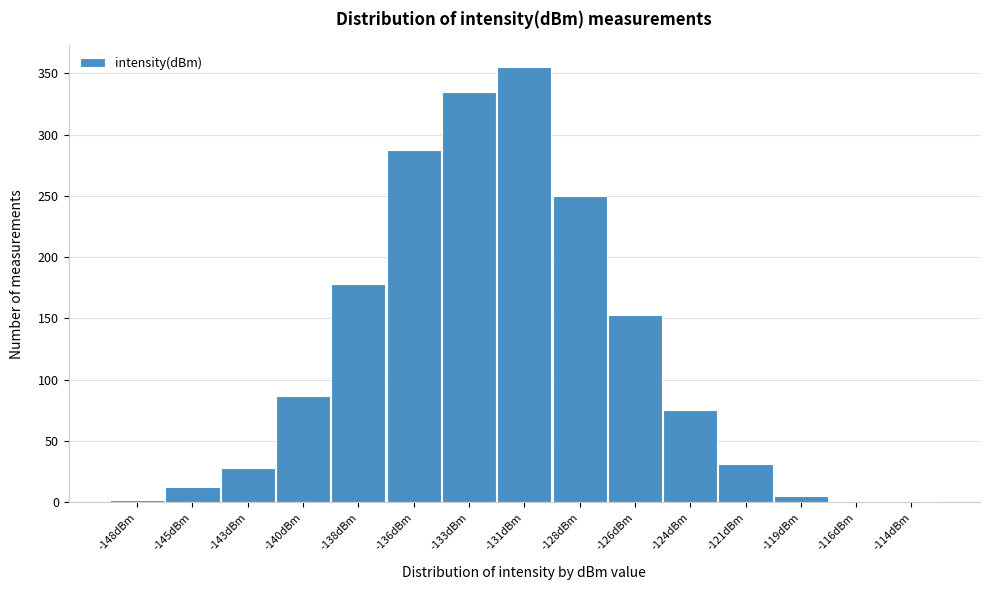

What is the sum of all values?

1800